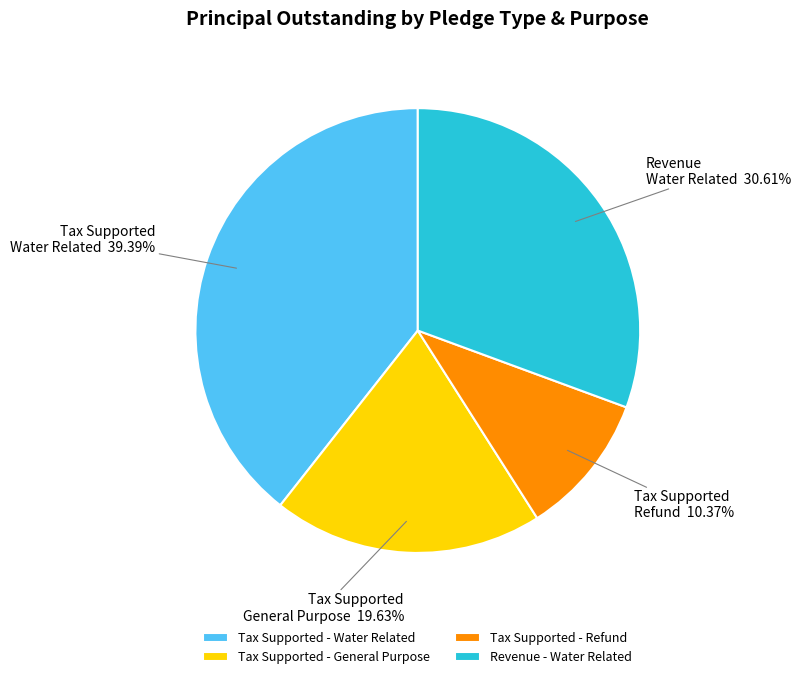

Rank the categories by value from highest to lowest.

Tax Supported - Water Related, Revenue - Water Related, Tax Supported - General Purpose, Tax Supported - Refund